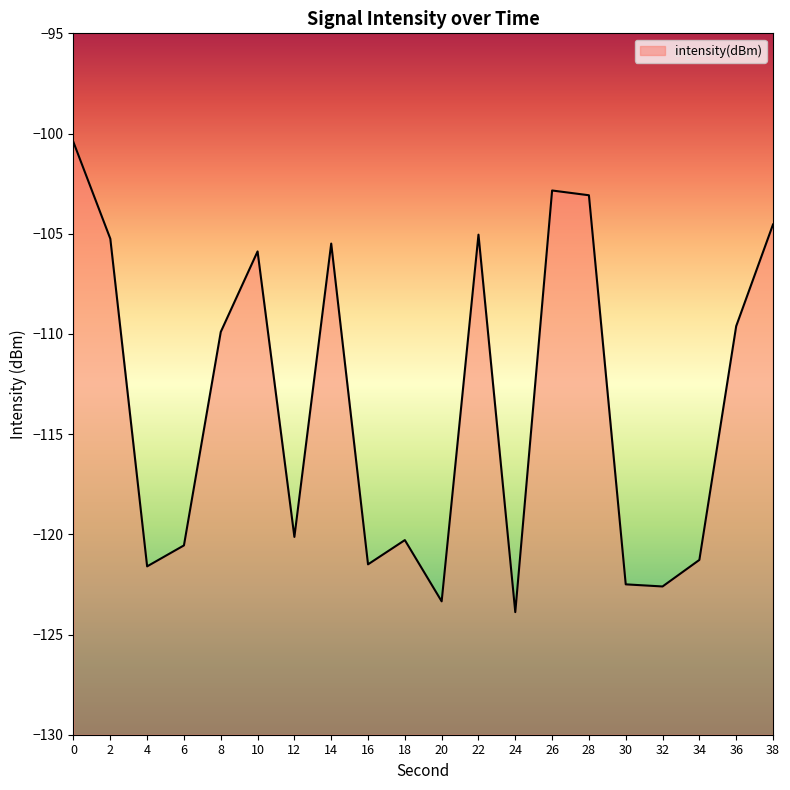

True or false: the data has more than 0 interior local peaks.

True